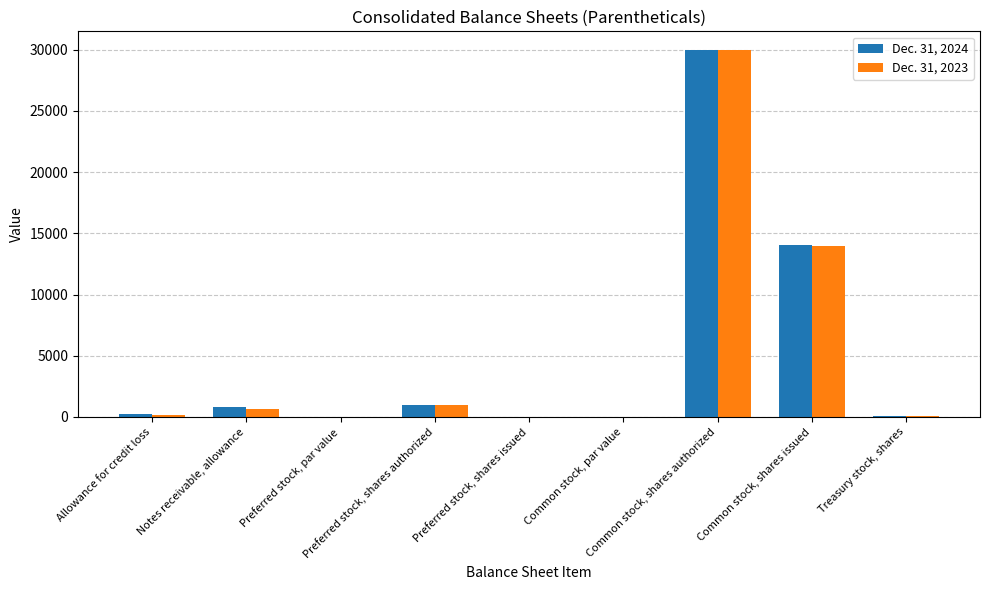

What is the average value of the Dec. 31, 2023 series?

5095.9